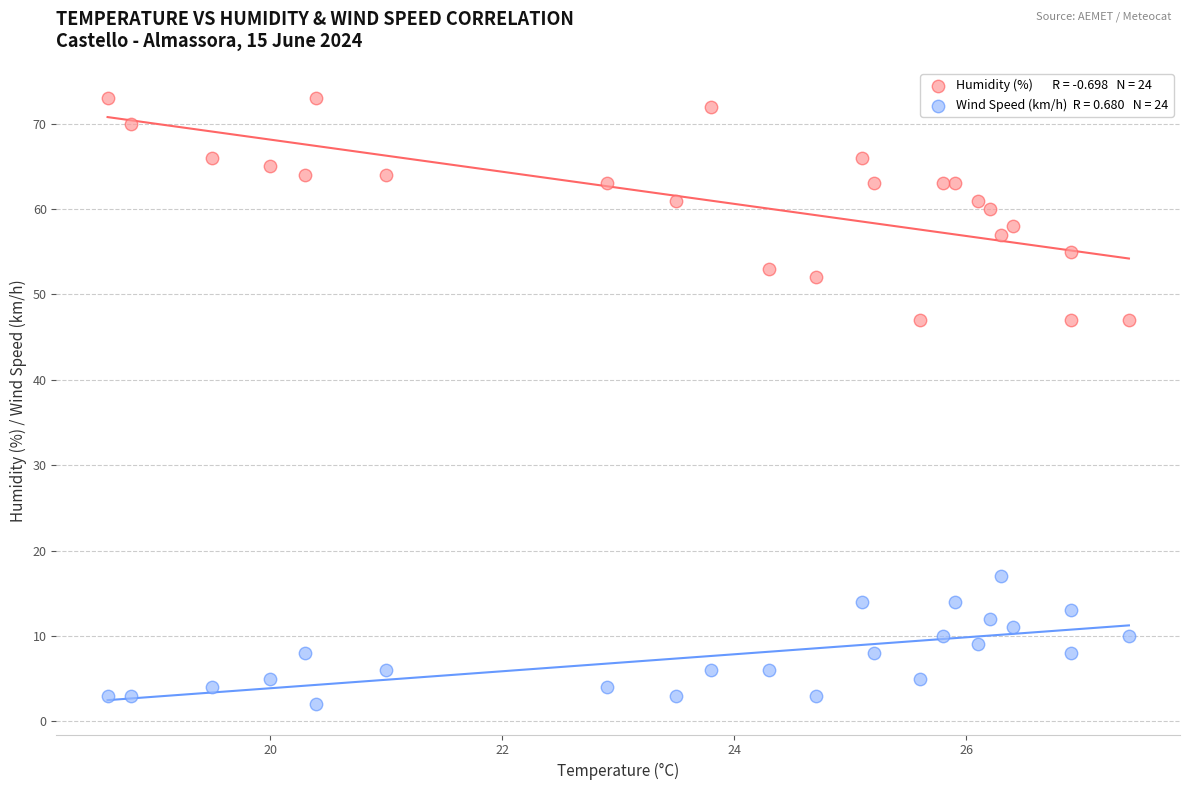

Across all data points, what is the range of Y values (max minus min)?

71